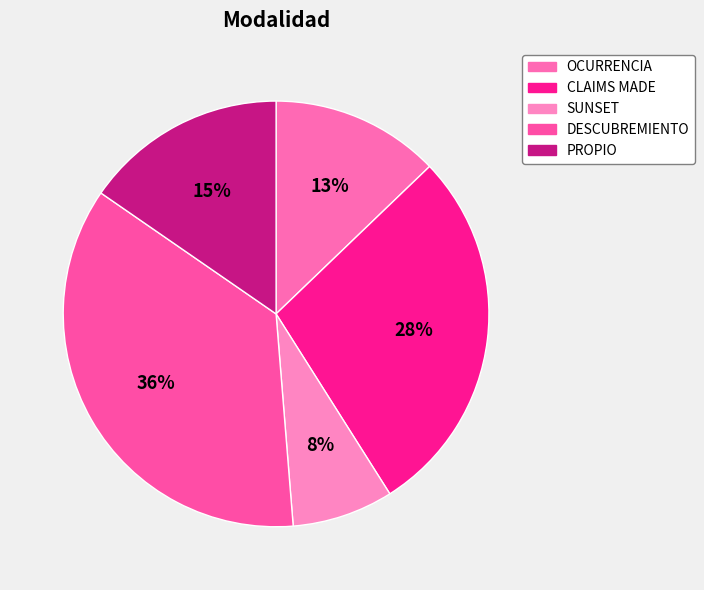

To the nearest percent, what is the difference between the largest and smallest slice percentages?

28%